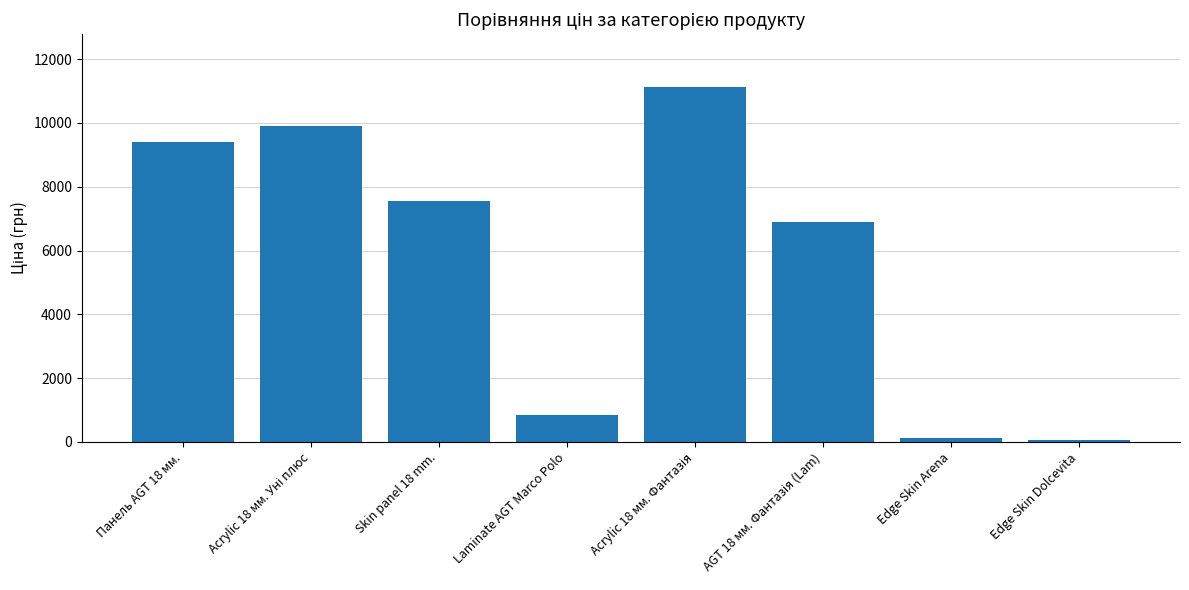

What is the greatest value displayed?

11113.6